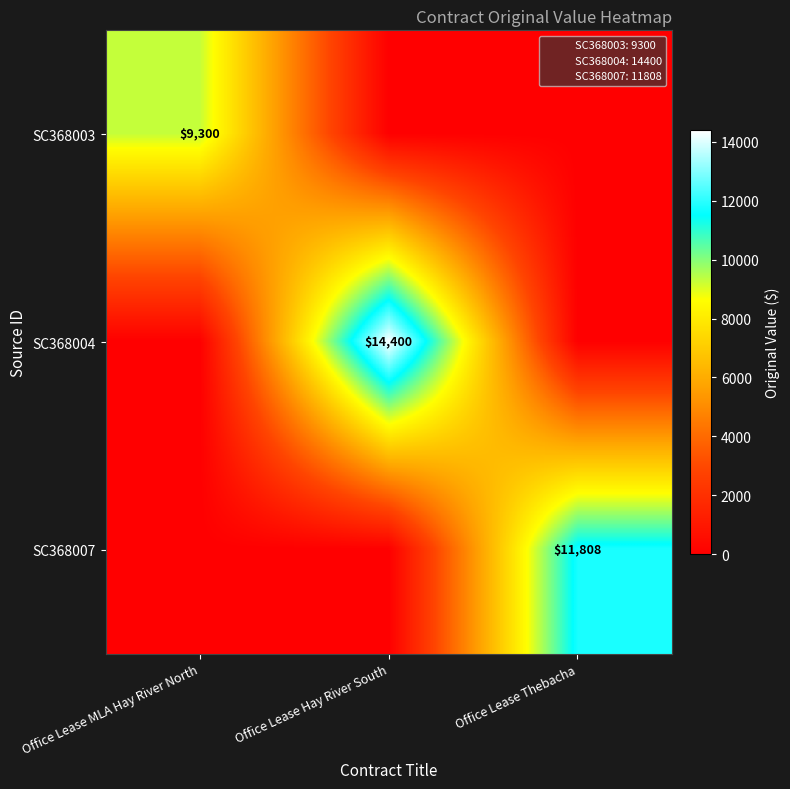

Rank the categories by SC368004 value from highest to lowest.

Office Lease Hay River South, Office Lease MLA Hay River North, Office Lease Thebacha